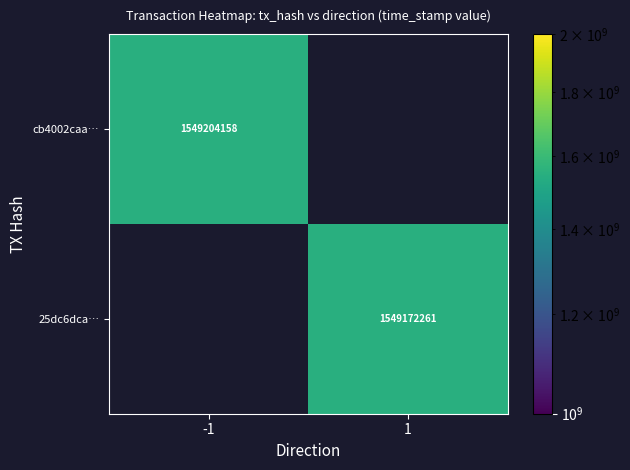

What is the greatest value displayed?

1549204158.0